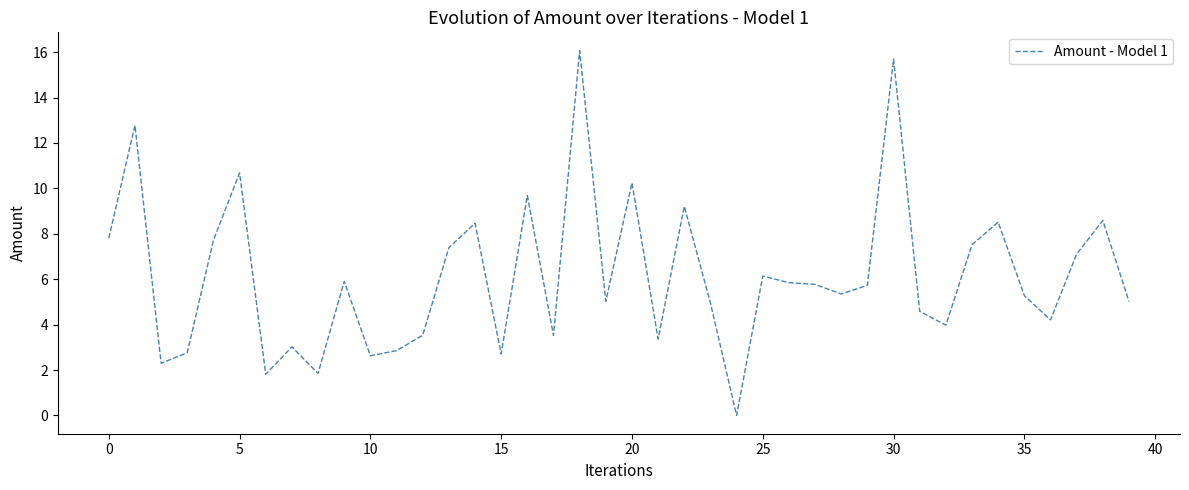

What is the greatest value displayed?

16.1